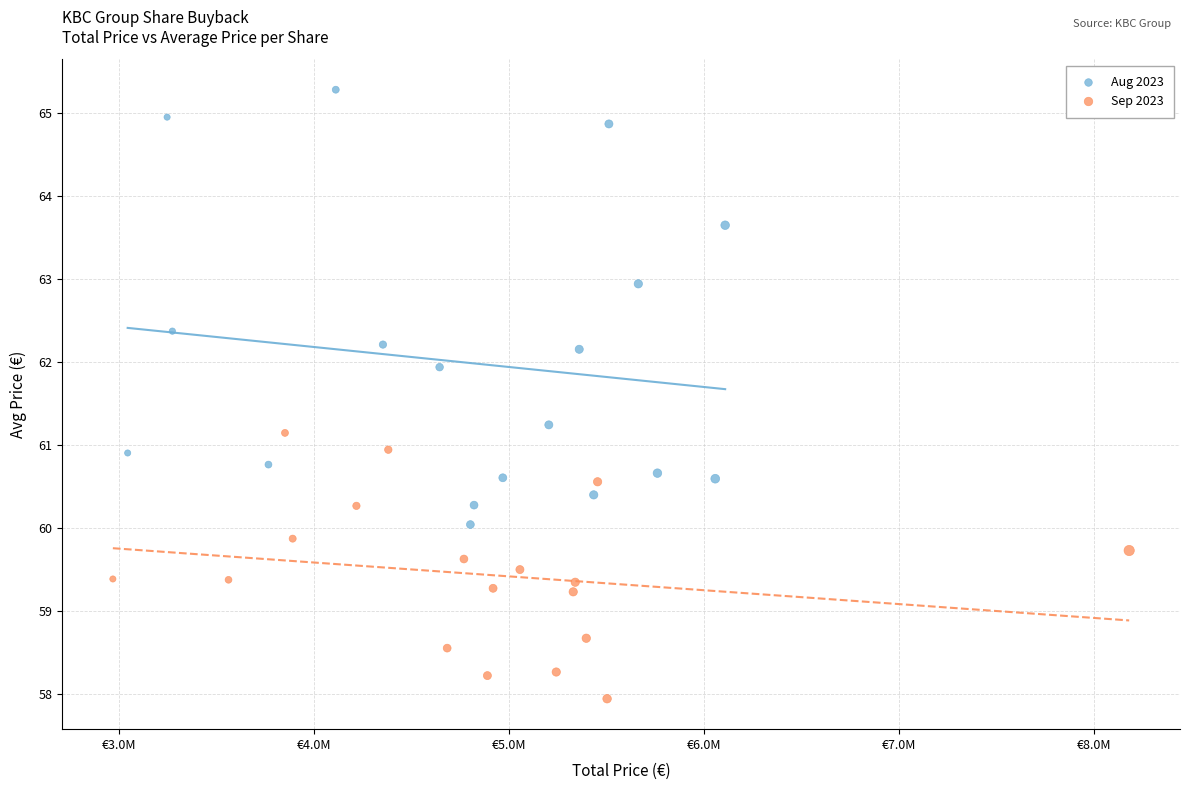

What are all the series names shown in the legend?

Aug 2023, Sep 2023